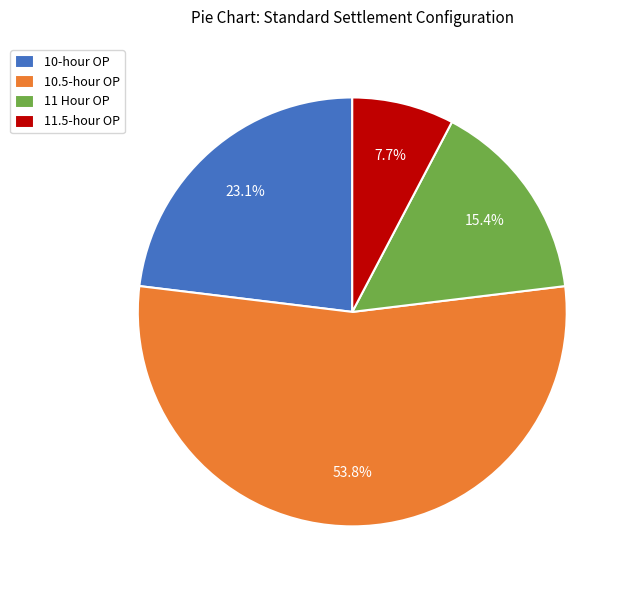

Which slice is the largest?

10.5-hour OP